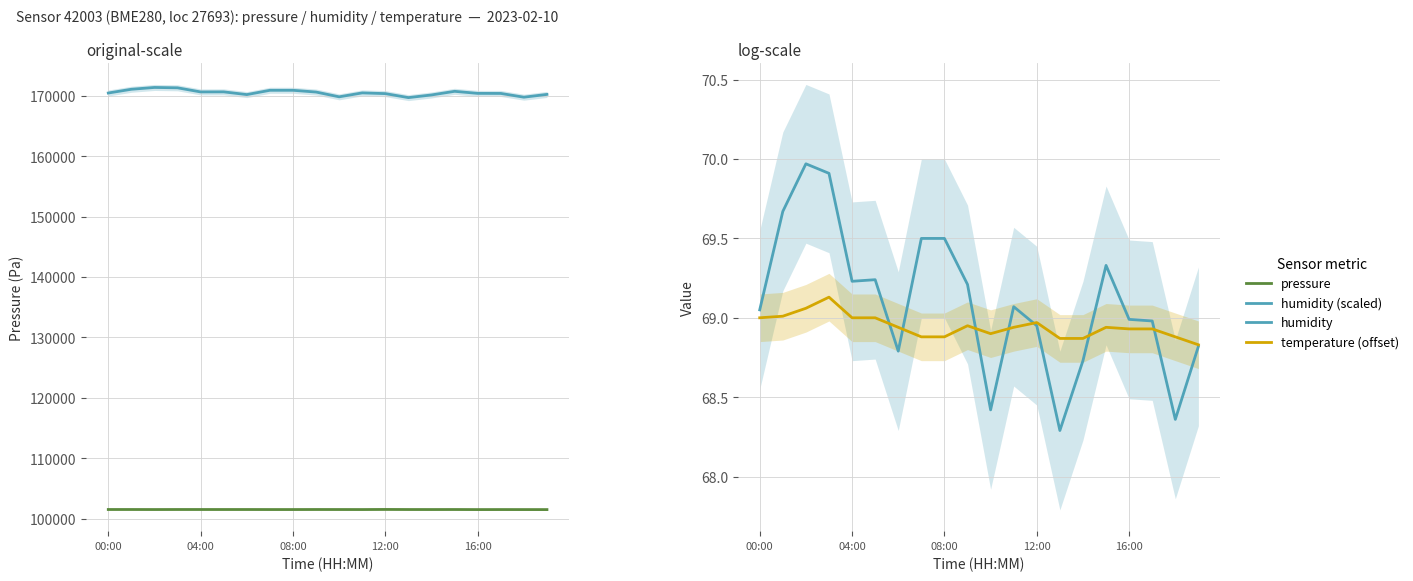

Which series changed the most between 04:00 and 17?

humidity (scaled)